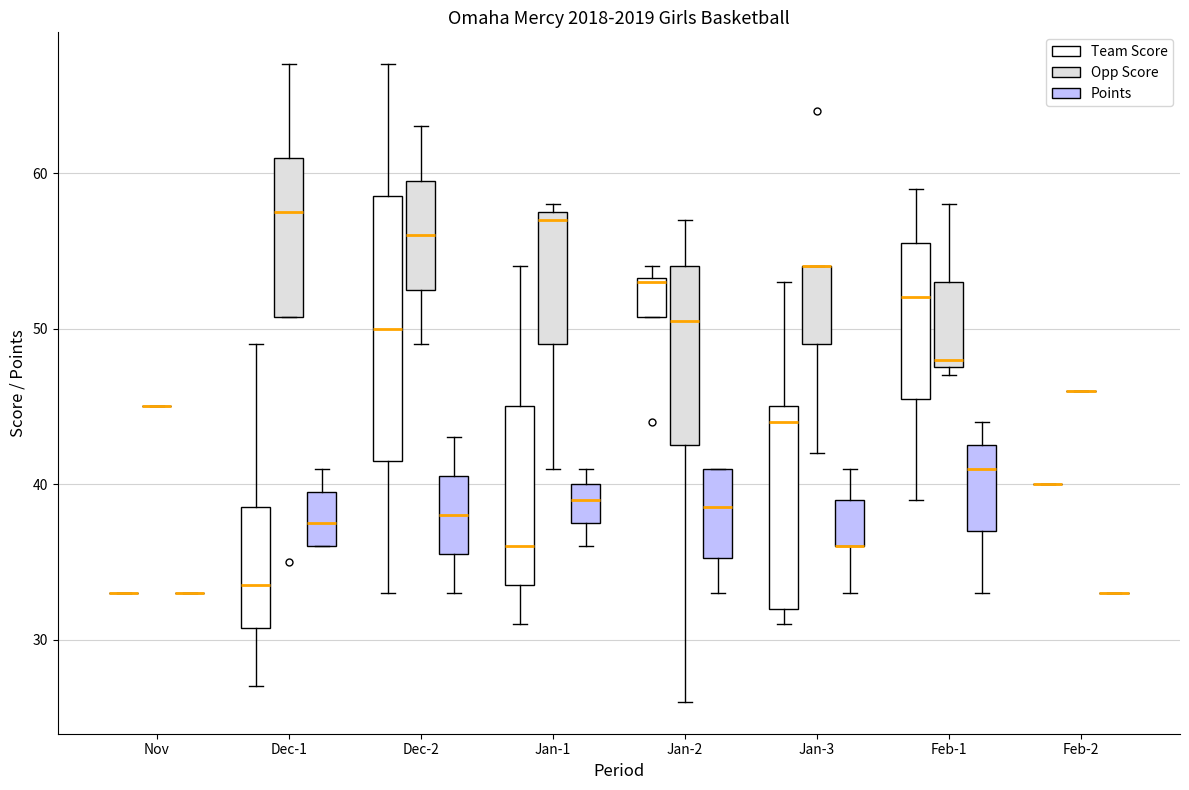

Reading left to right, transcribe this box plot: for each box, give where its median line is, the range the box spans, and where its two whiskers end, as read against the y-axis. The values are not printed on the chart, so give them approximately, as read against the axis.

Nov (Team Score): box collapsed to a line at 33, whiskers 33 to 33
Nov (Opp Score): box collapsed to a line at 45, whiskers 45 to 45
Nov (Points): box collapsed to a line at 33, whiskers 33 to 33
Dec-1 (Team Score): median 34, box 31 to 39, whiskers 27 to 49
Dec-1 (Opp Score): median 58, box 51 to 61, whiskers 51 to 67
Dec-1 (Points): median 38, box 36 to 40, whiskers 36 to 41
Dec-2 (Team Score): median 50, box 42 to 59, whiskers 33 to 67
Dec-2 (Opp Score): median 56, box 53 to 60, whiskers 49 to 63
Dec-2 (Points): median 38, box 36 to 41, whiskers 33 to 43
Jan-1 (Team Score): median 36, box 34 to 45, whiskers 31 to 54
Jan-1 (Opp Score): median 57, box 49 to 58, whiskers 41 to 58 (just above the box's upper edge)
Jan-1 (Points): median 39, box 38 to 40, whiskers 36 to 41
Jan-2 (Team Score): median 53, box 51 to 53, whiskers 51 to 54
Jan-2 (Opp Score): median 51, box 43 to 54, whiskers 26 to 57
Jan-2 (Points): median 39, box 35 to 41, whiskers 33 to 41
Jan-3 (Team Score): median 44, box 32 to 45, whiskers 31 to 53
Jan-3 (Opp Score): median 54 (drawn on the box's upper edge), box 49 to 54, whiskers 42 to 54
Jan-3 (Points): median 36 (drawn on the box's lower edge), box 36 to 39, whiskers 33 to 41
Feb-1 (Team Score): median 52, box 46 to 56, whiskers 39 to 59
Feb-1 (Opp Score): median 48 (just above the box's lower edge), box 48 to 53, whiskers 47 to 58
Feb-1 (Points): median 41, box 37 to 43, whiskers 33 to 44
Feb-2 (Team Score): box collapsed to a line at 40, whiskers 40 to 40
Feb-2 (Opp Score): box collapsed to a line at 46, whiskers 46 to 46
Feb-2 (Points): box collapsed to a line at 33, whiskers 33 to 33